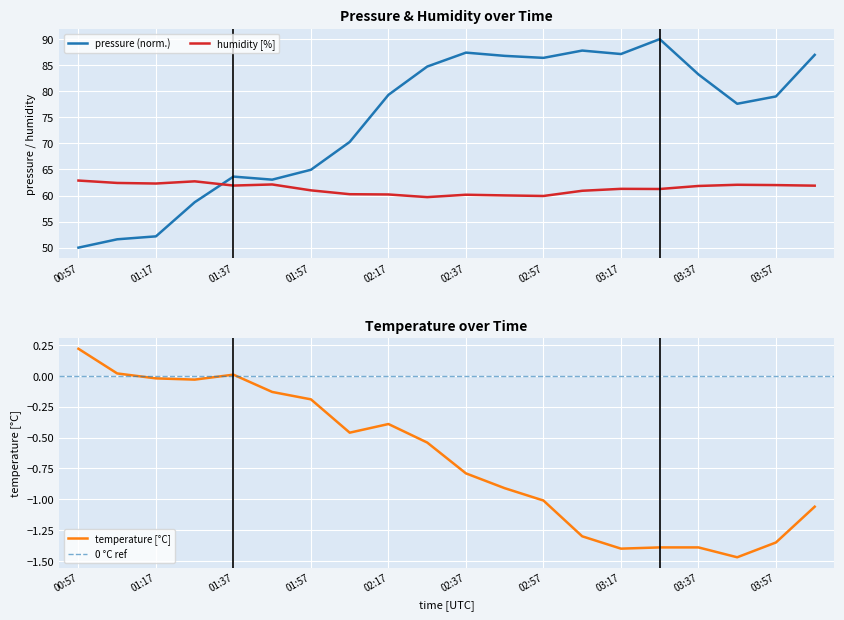

What is the value of the temperature point at the 6th from the left?

-0.1